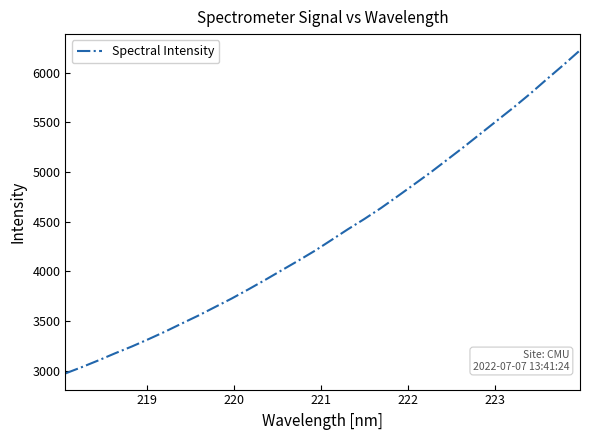

What is the smallest value displayed?

2970.8